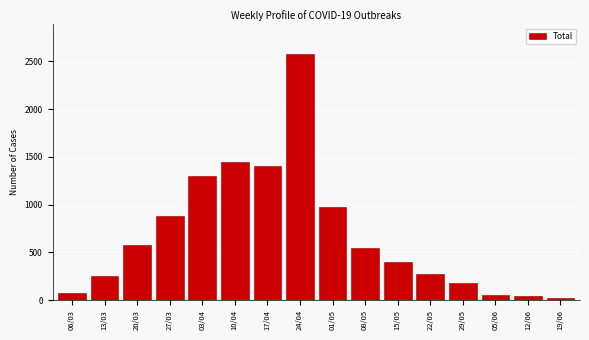

Reading left to right, extract all data points from this chart.

06/03=78	13/03=250	20/03=571	27/03=875	03/04=1297	10/04=1449	17/04=1404	24/04=2576	01/05=979	08/05=546	15/05=401	22/05=276	29/05=182	05/06=53	12/06=41	19/06=19